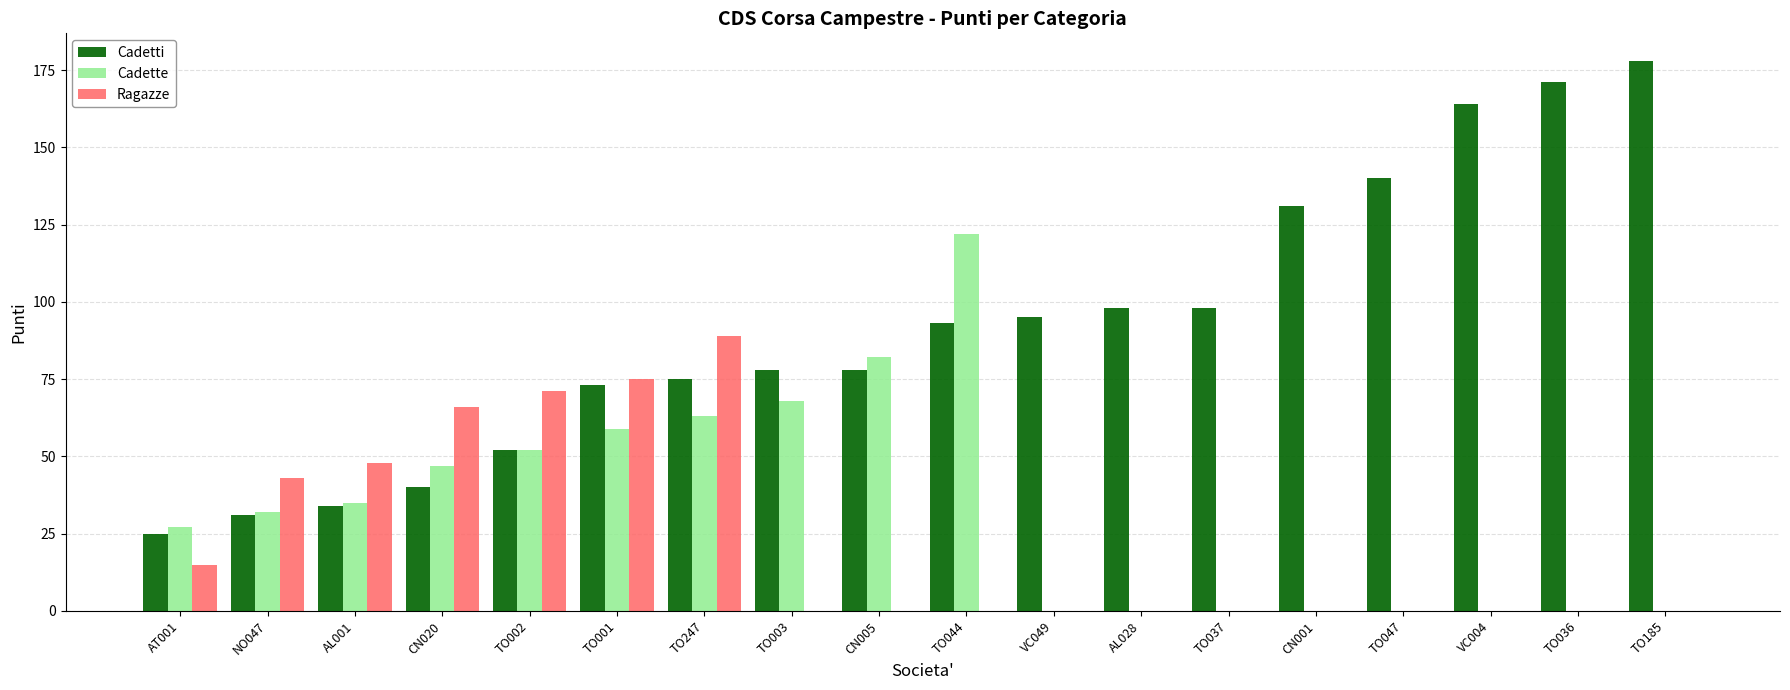

The Cadette series shows 42 at TO247. True or false?

False